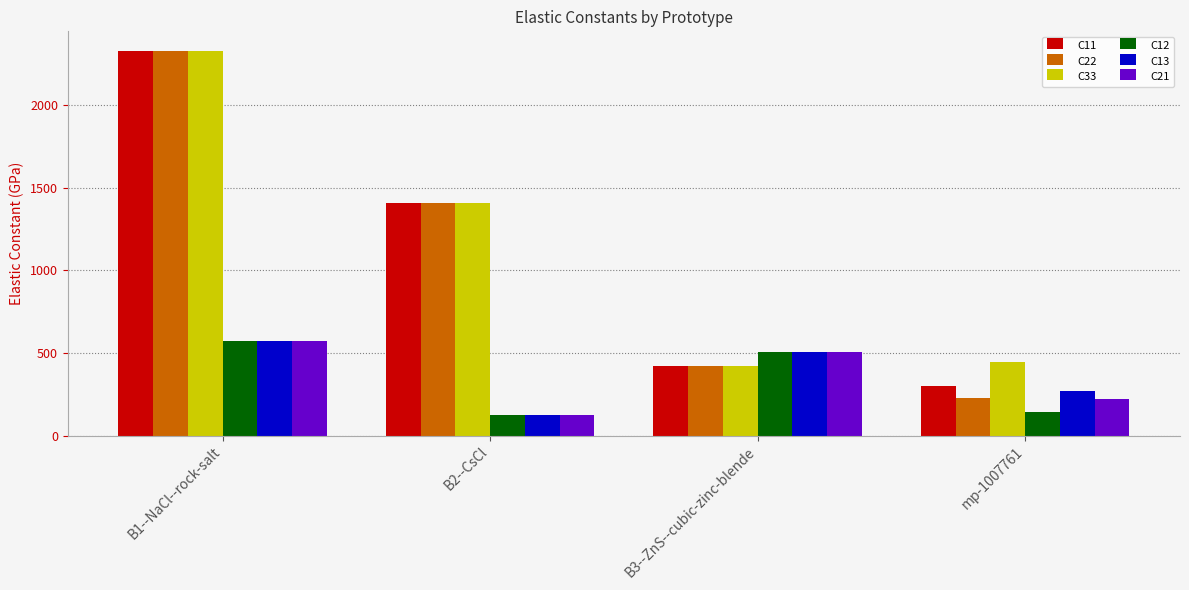

What is the difference between the maximum and minimum values in the C22 series?

2103.8